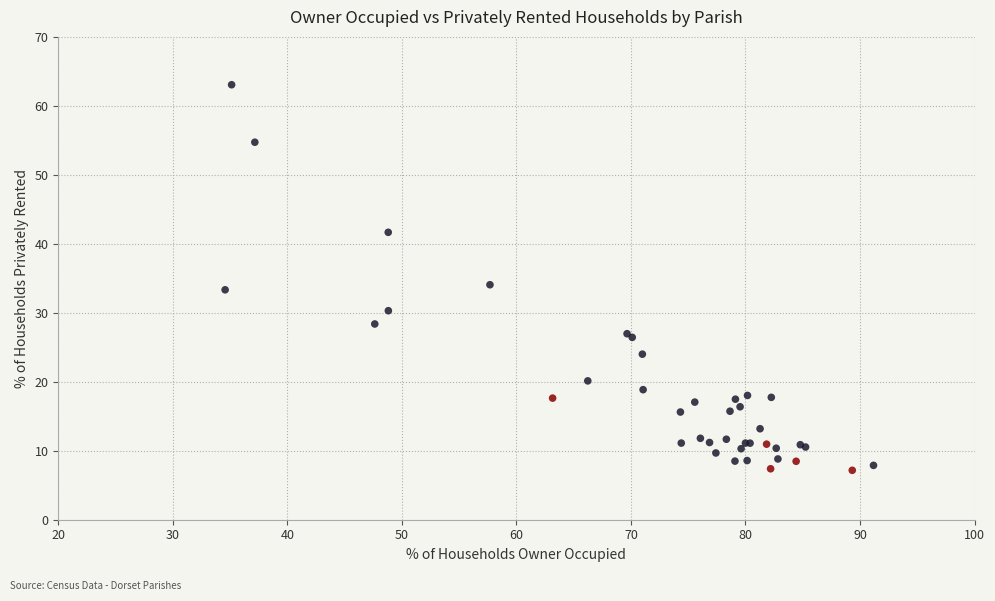

What Y value in the scatter plot is closest to 35?

34.1